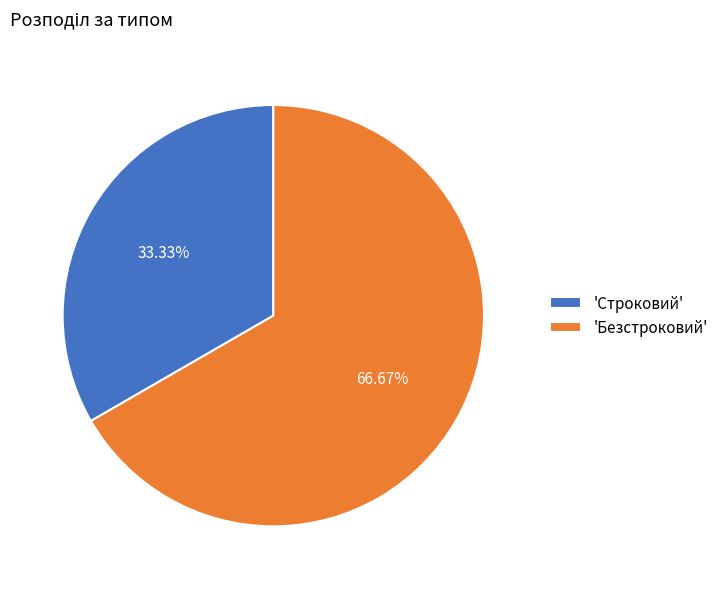

Is the sum of 'Строковий' and 'Безстроковий' greater than half?

Yes